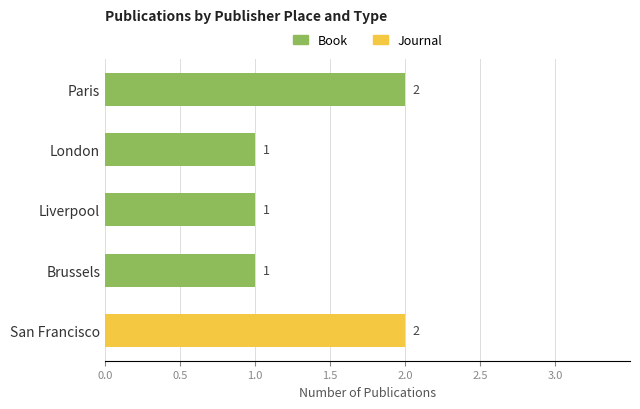

Is it true that Book equals 1 at London?

True